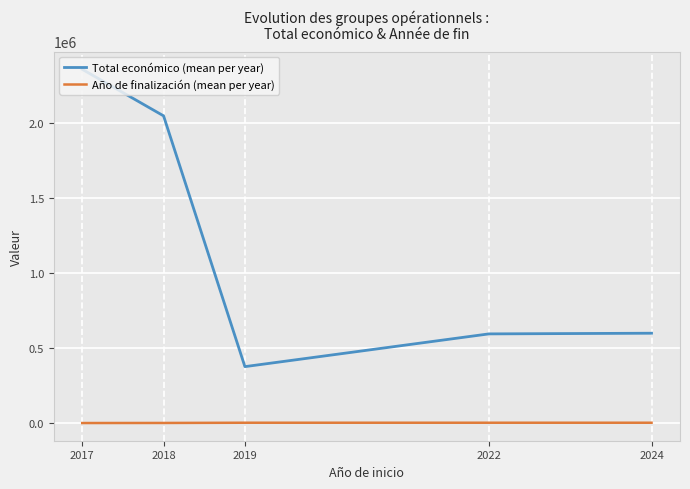

What are all the series names shown in the legend?

Total económico (mean per year), Año de finalización (mean per year)